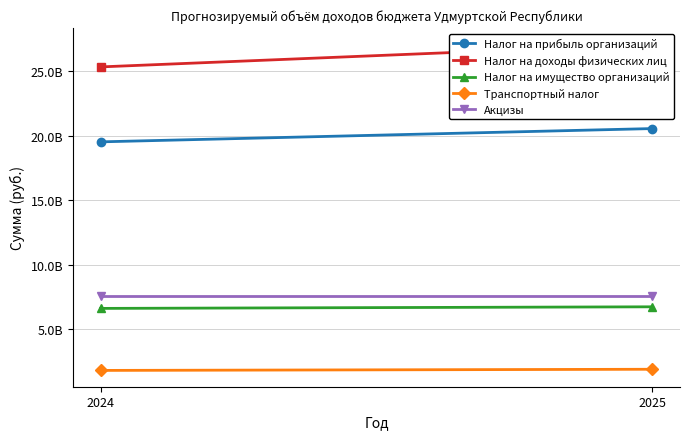

Which has a higher value, 2024 or 2025?

2025